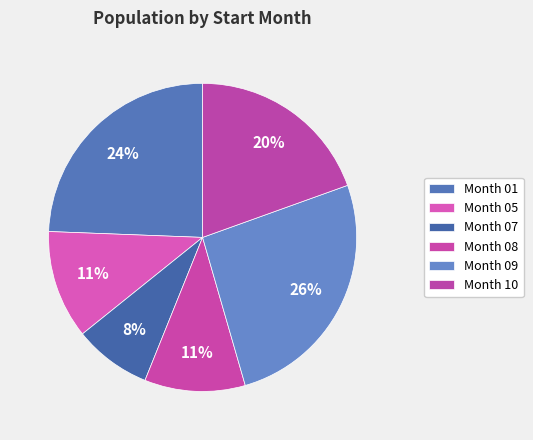

Count the number of slices in the pie.

6